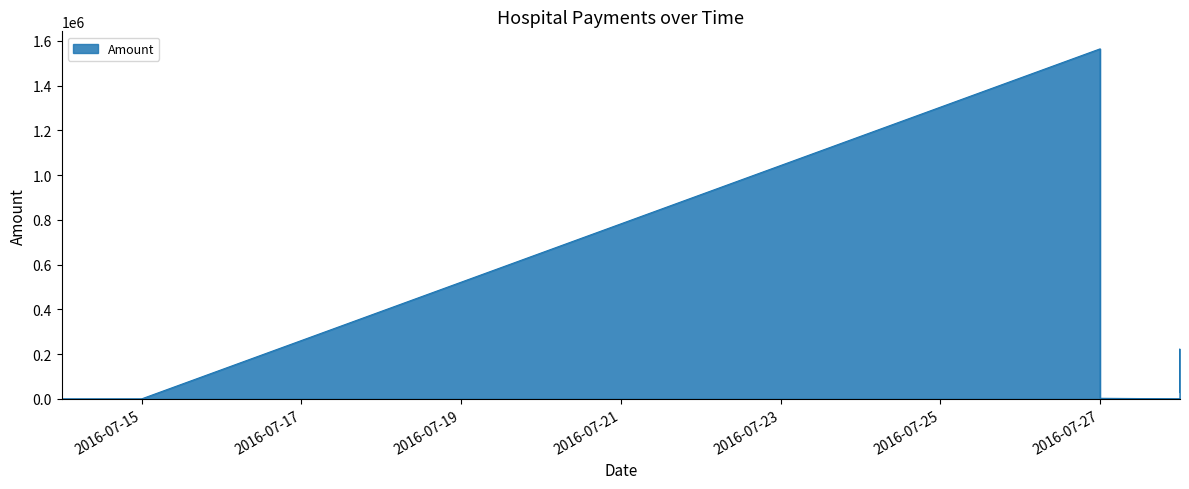

Which category has the lowest value across all series?

2016-07-15